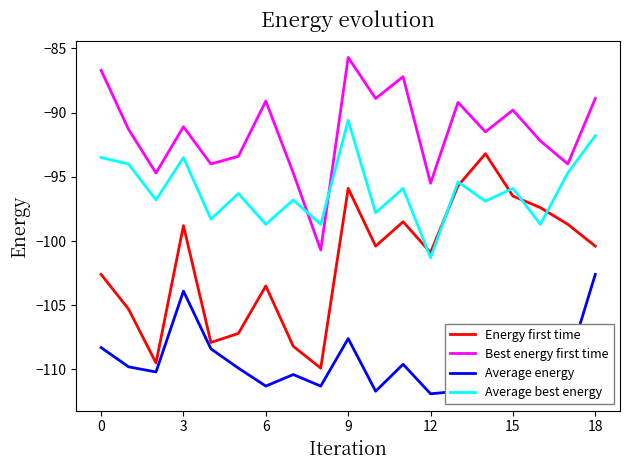

What is the minimum value shown in the chart?

-111.9